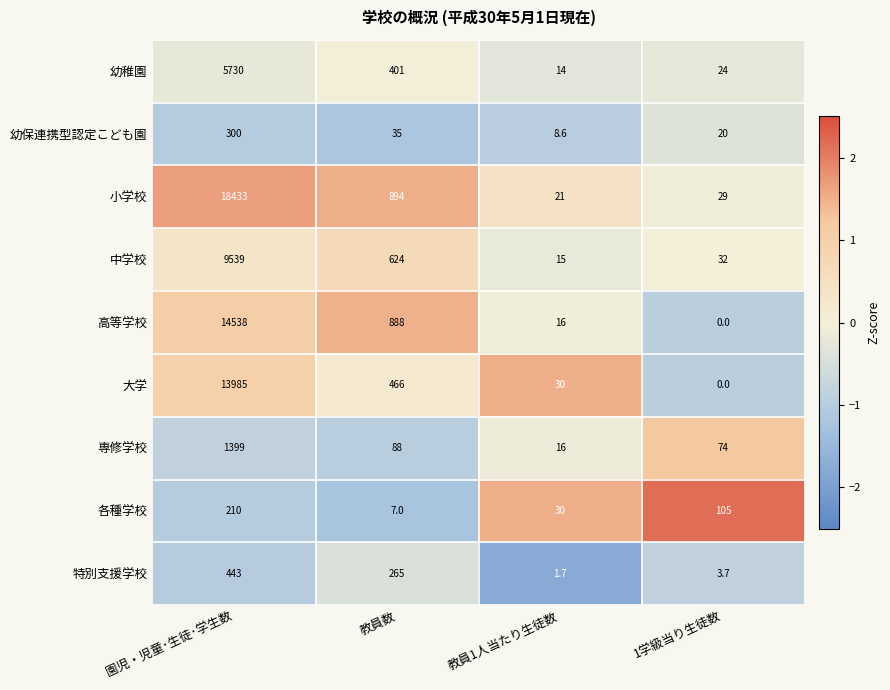

At which category is the sum across all series the highest?

園児・児童･生徒･学生数